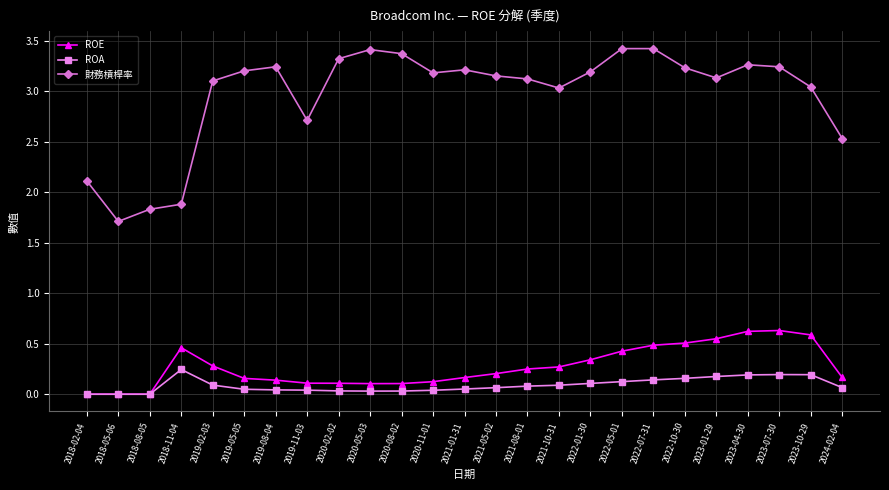

How many ROE values are between 0 and 1?

25